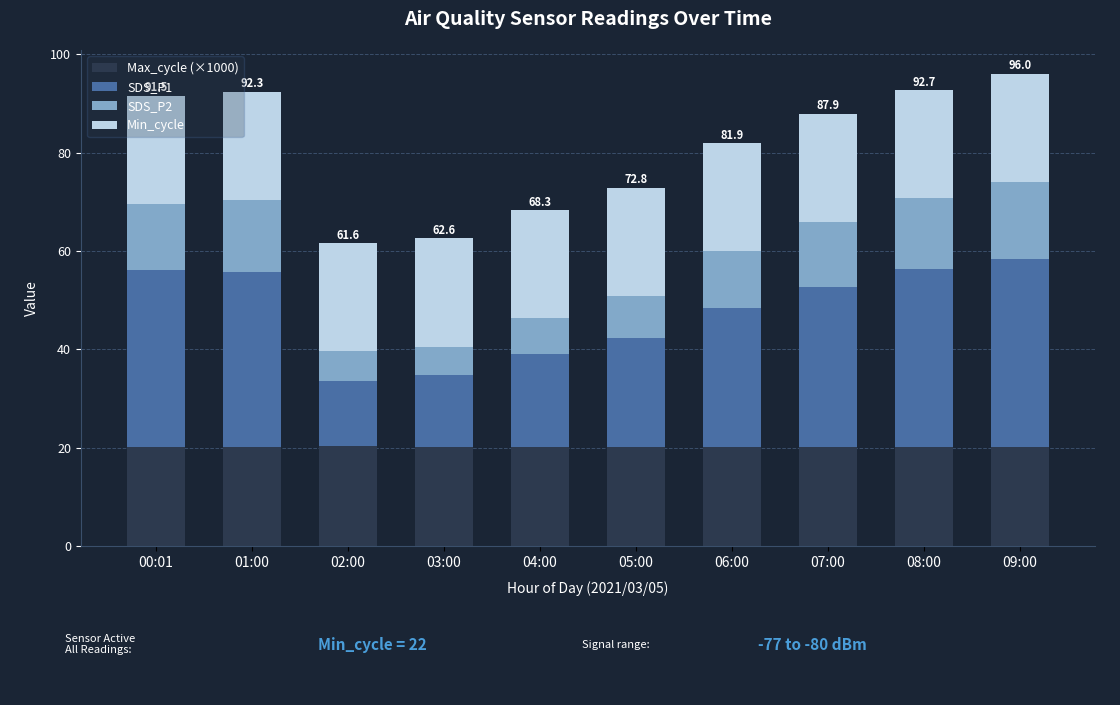

Is it true that Max_cycle (×1000) equals 26.6 at 06:00?

False